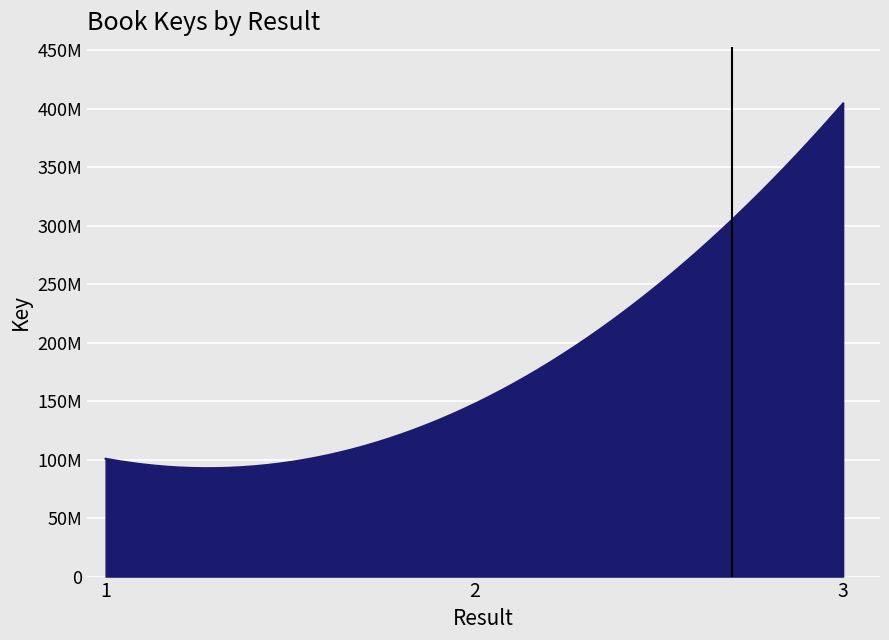

Is this an area chart (filled region under the line)?

Yes